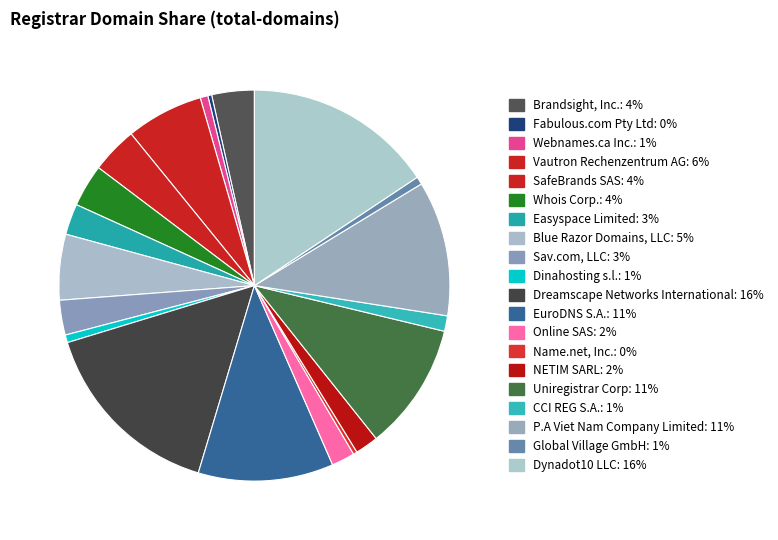

How many slices are in this pie chart?

20